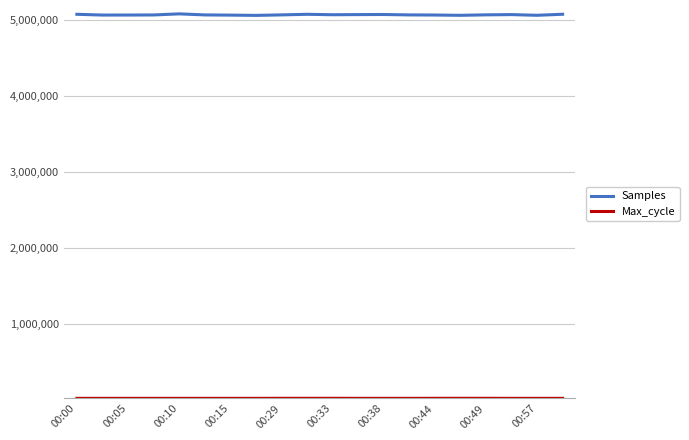

What is the average value of the Samples series?

5067668